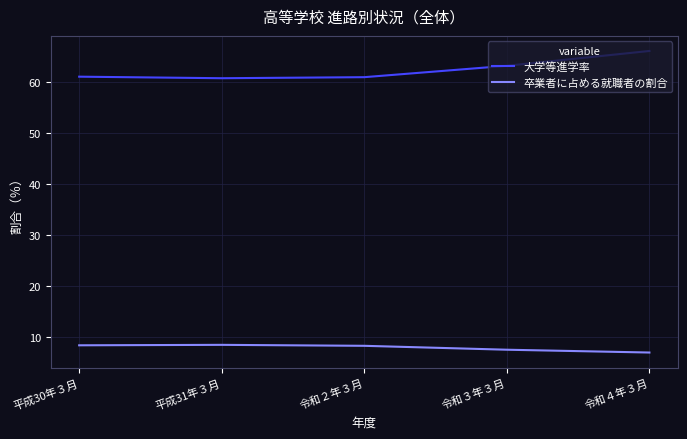

What is the sum of the 大学等進学率 values at 平成31年３月 and 令和２年３月?

121.6